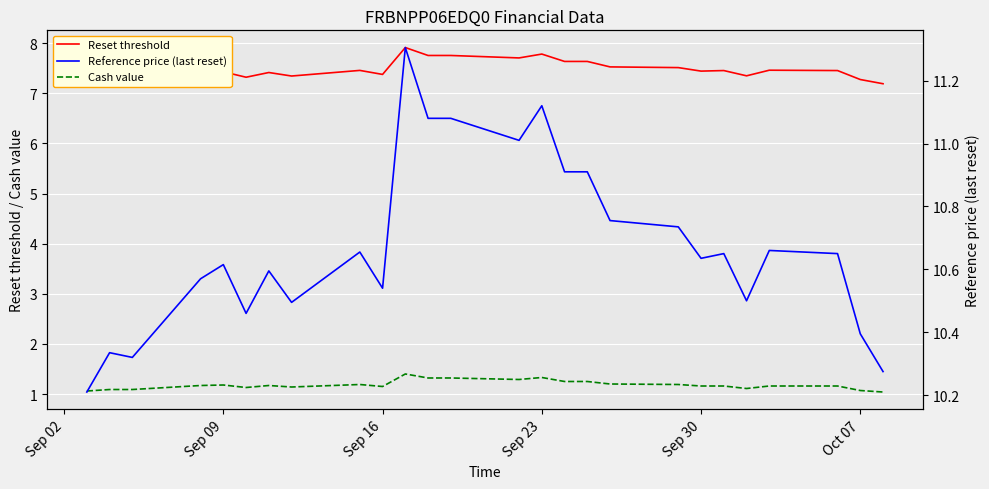

What is the minimum value for Cash value?

1.0